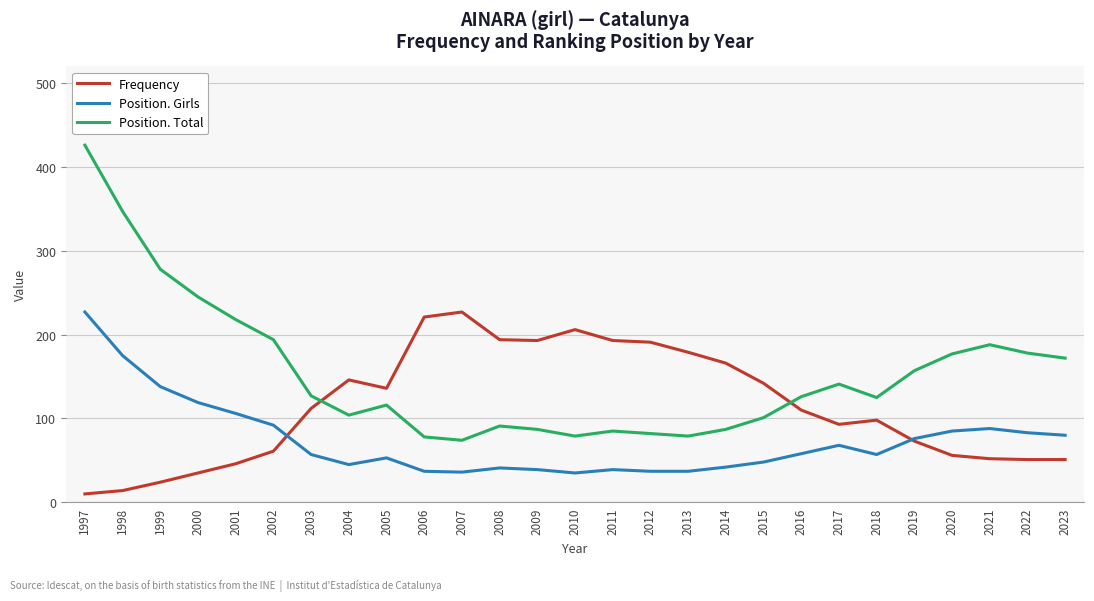

Does the chart have visible grid lines?

Yes